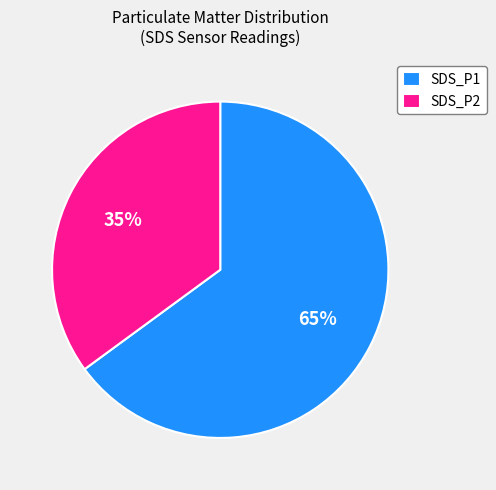

Between SDS_P1 and SDS_P2, which is larger?

SDS_P1